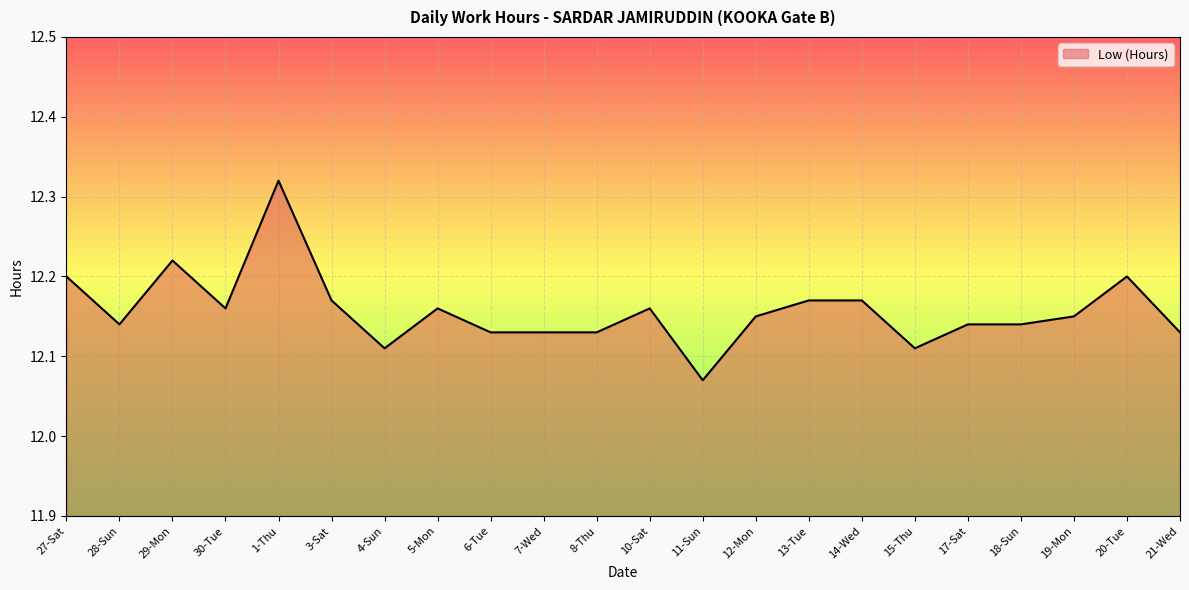

At which label is the value closest to 12?

11-Sun